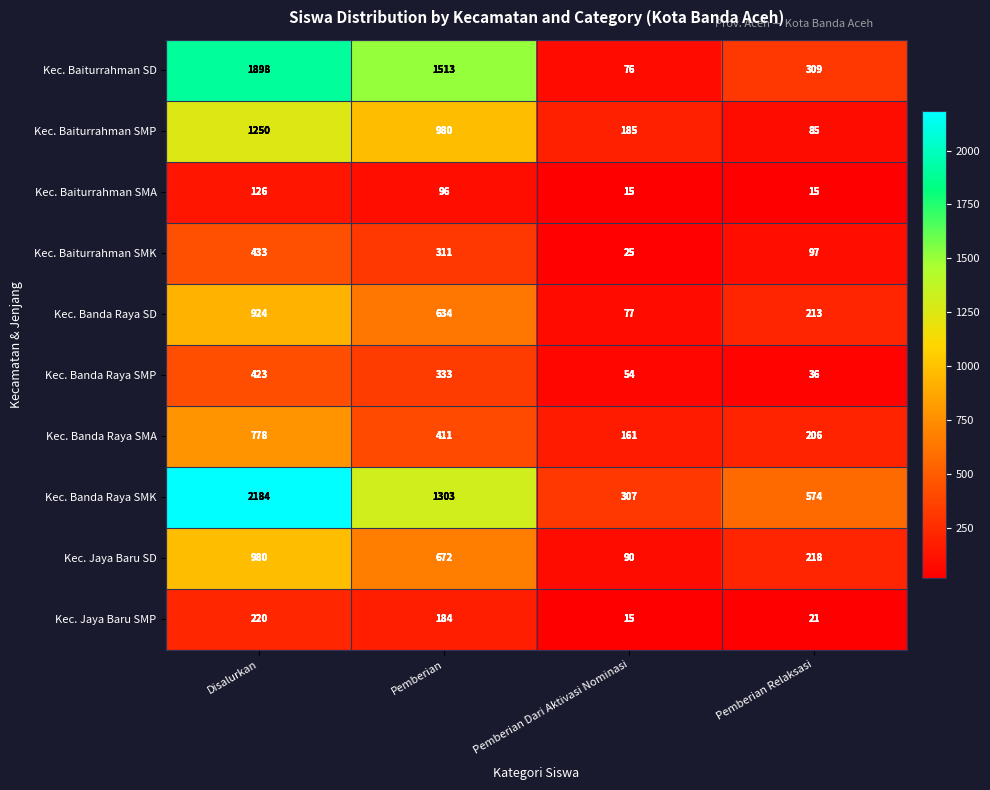

Count the number of data series in this chart.

10